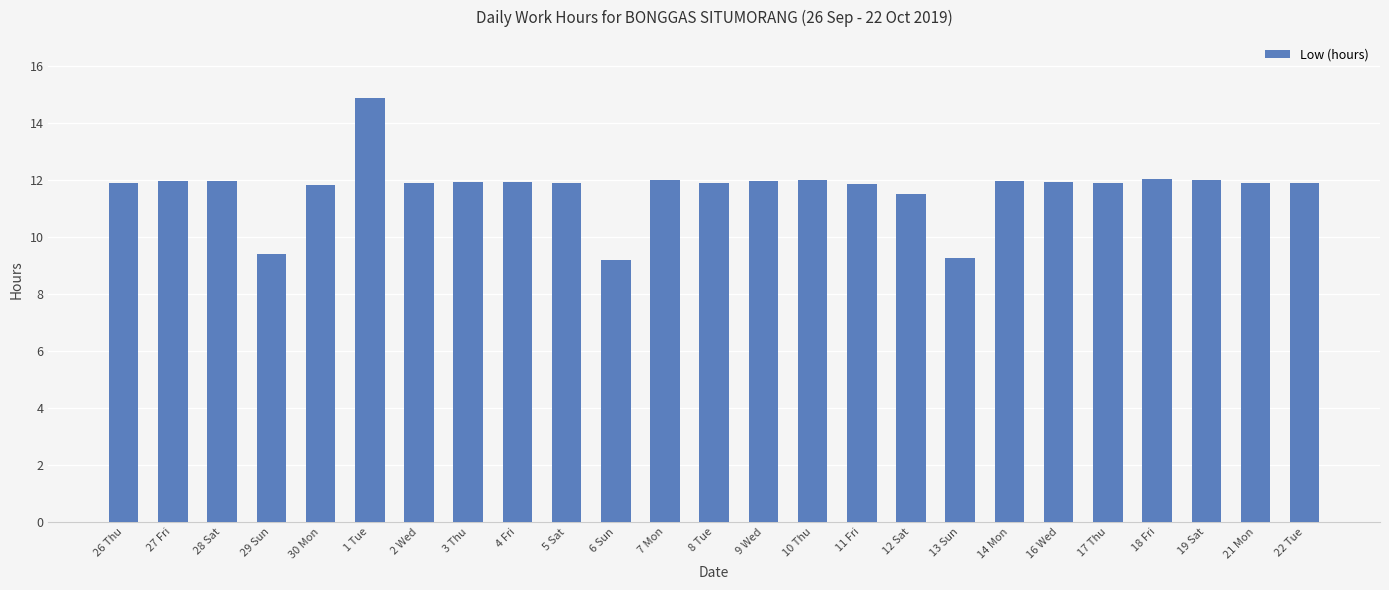

What is the average value?

11.7